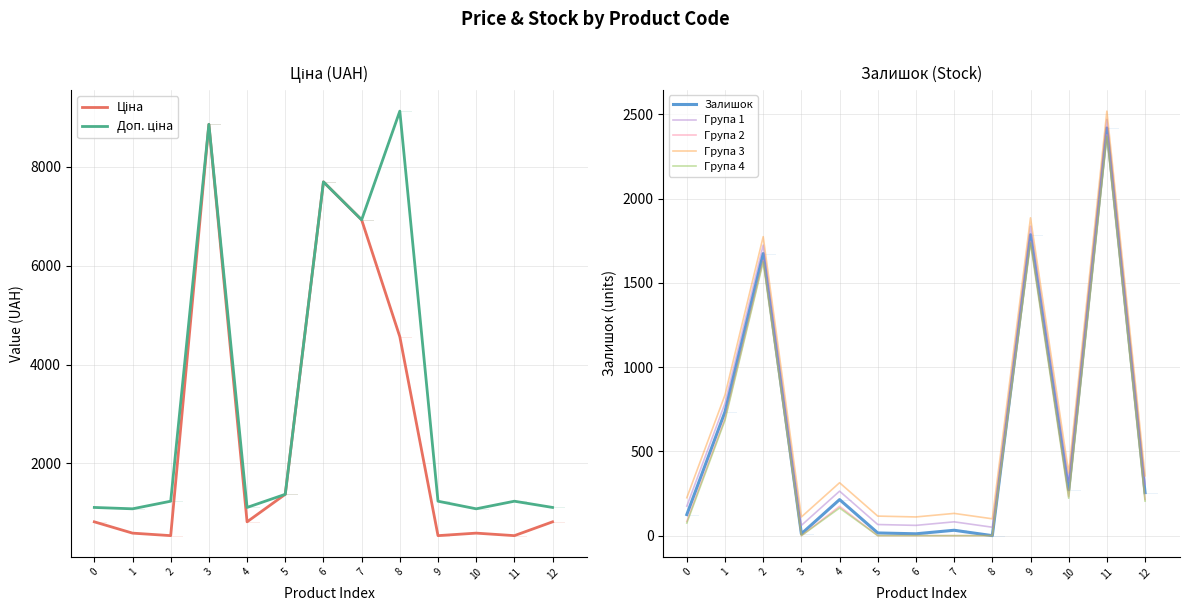

True or false: Залишок and Група 3 intersect in this chart.

False